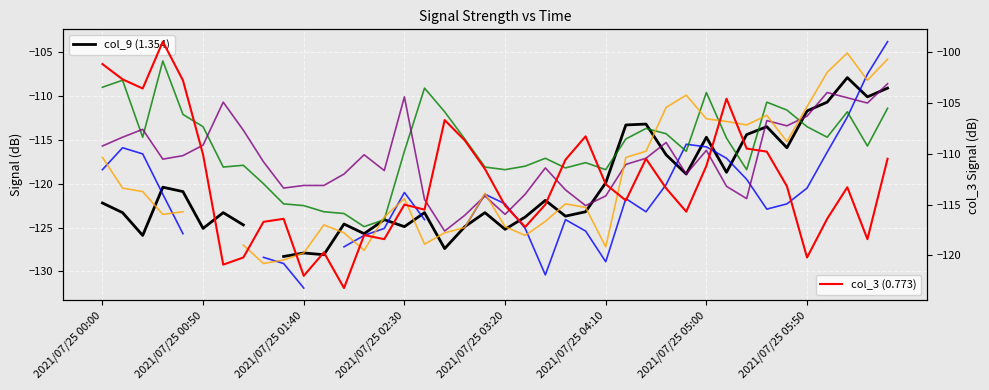

Where is the first local maximum for col_4 (0.870)?

2021/07/25 00:50